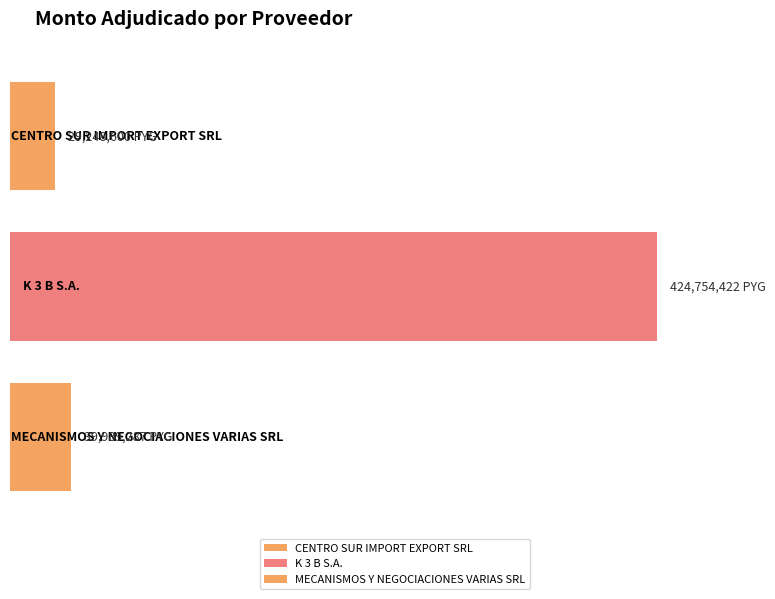

Reading left to right, transcribe all the data shown in this chart.

29248600	424754422	39989287